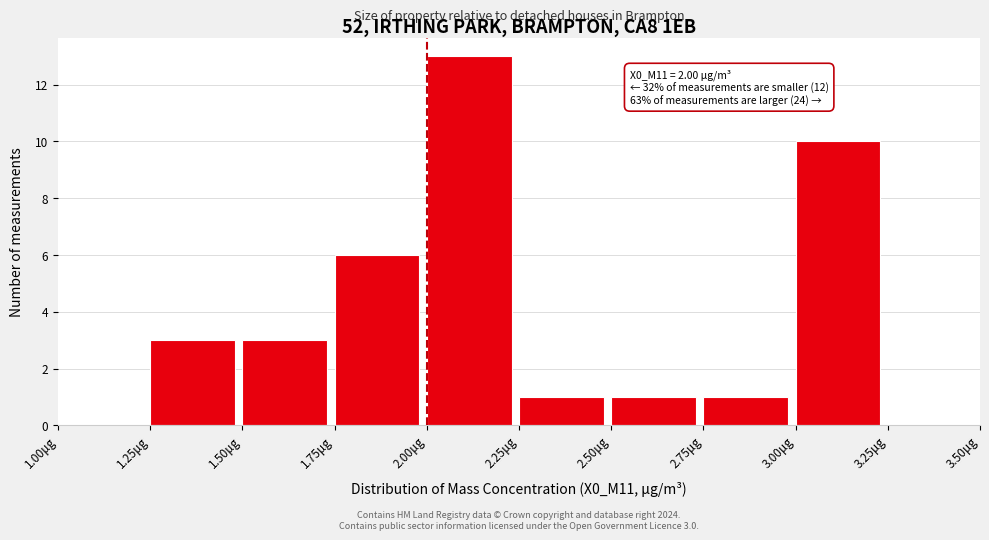

Over which range of the x-axis is the bar tallest?

2.00 to 2.25